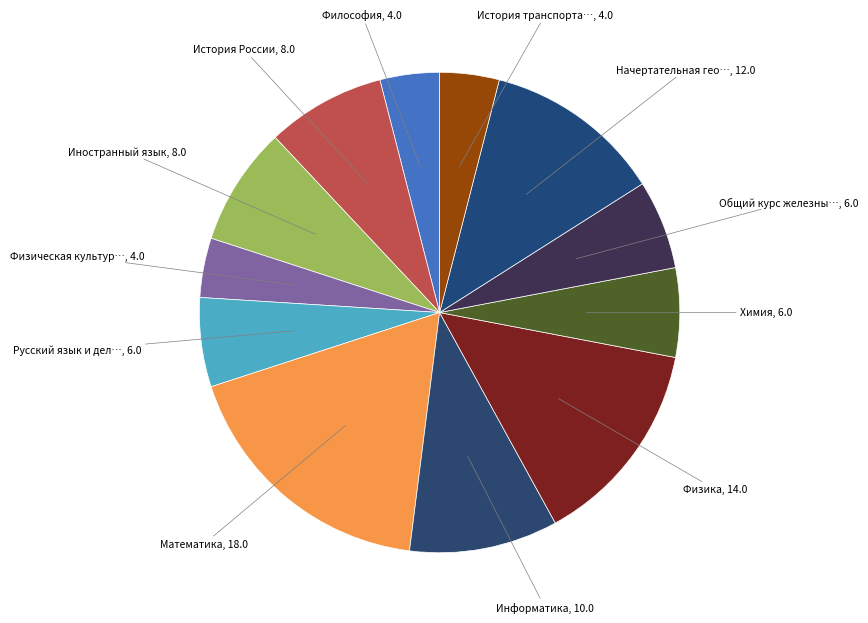

To the nearest percent, what is the average slice percentage?

8%